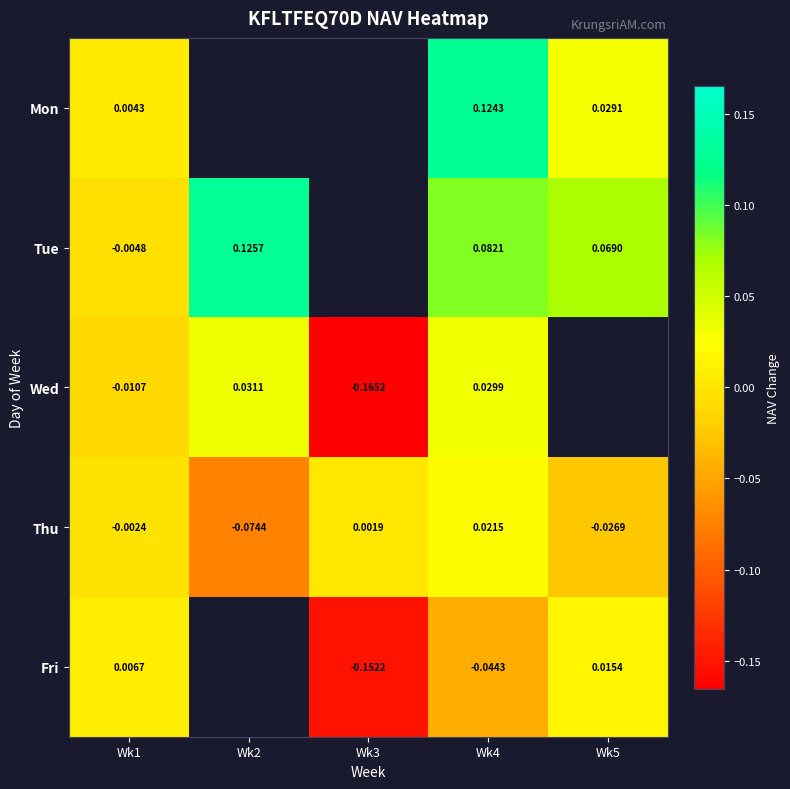

Is the value of Mon at Wk5 greater than the value of Wed at Wk1?

Yes